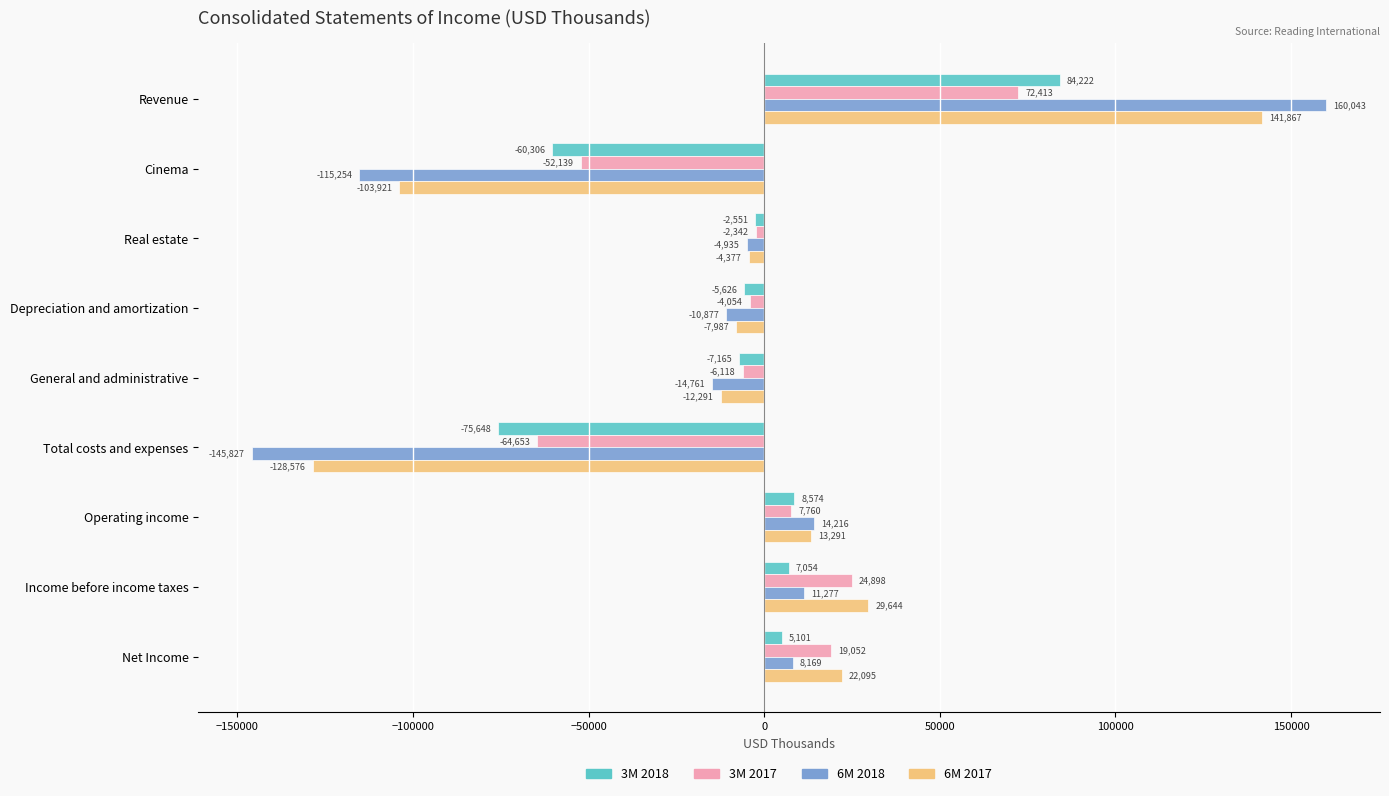

At which label is 3M 2017 closest to 3880?

Operating income